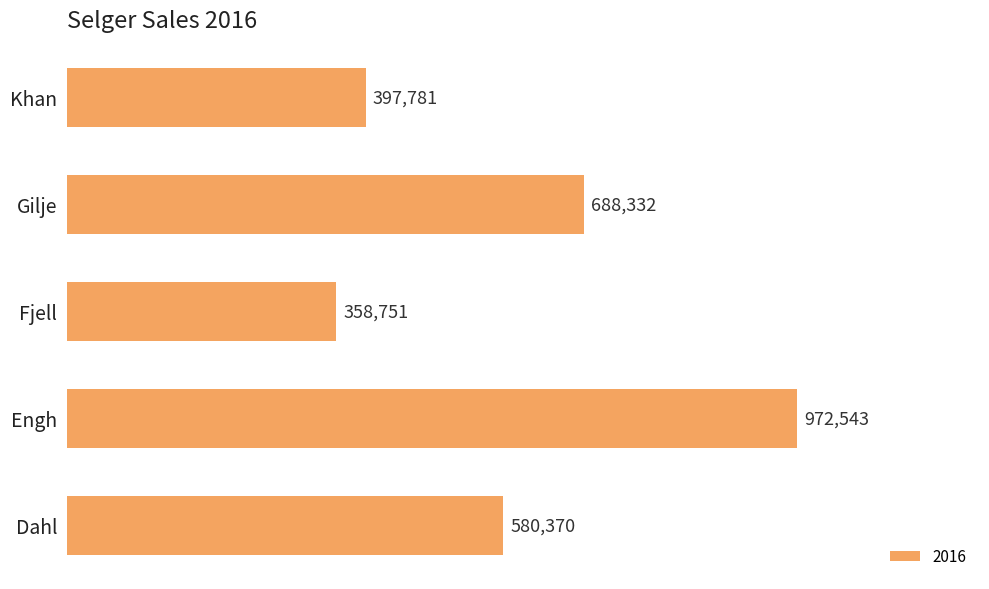

Which has a higher value, Engh or Dahl?

Engh